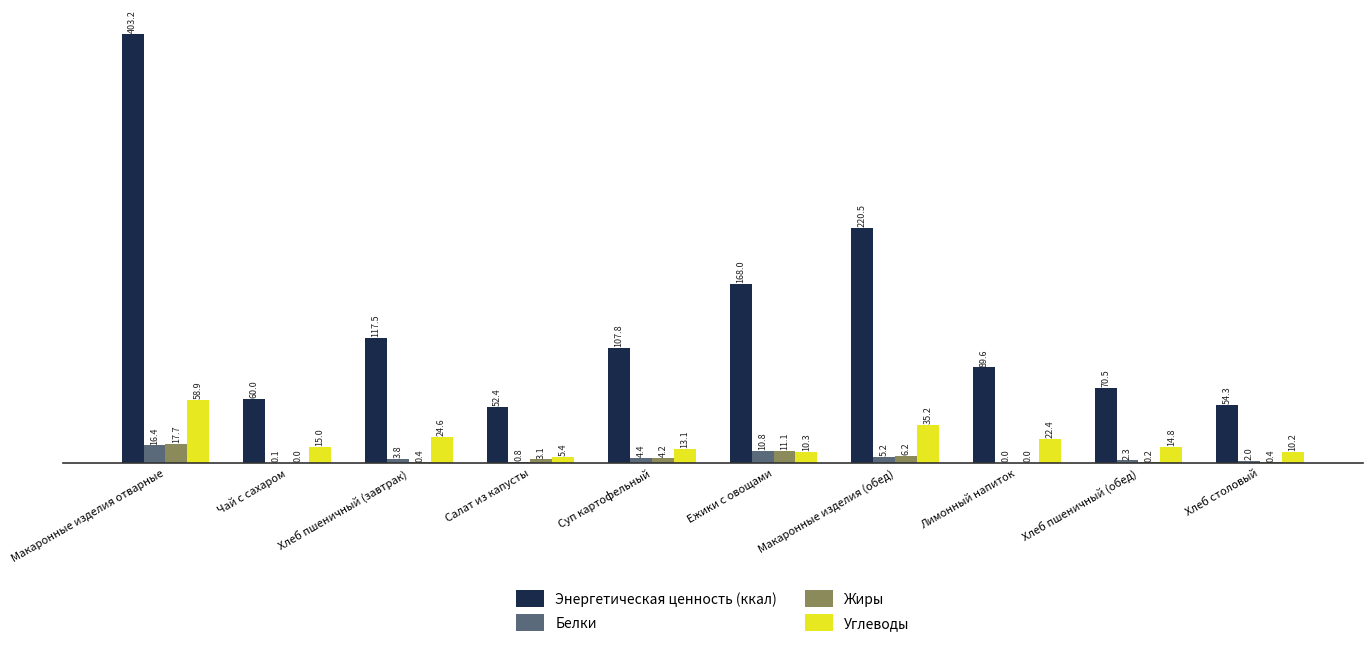

Where does the Энергетическая ценность (ккал) series first go above 107?

Макаронные изделия отварные